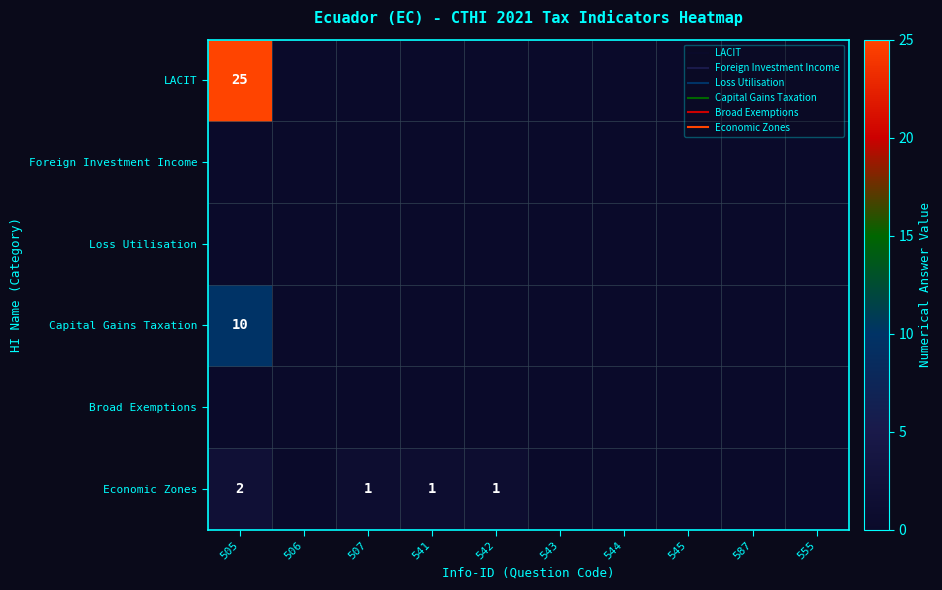

True or false: LACIT has a value of 0 at 543.

True